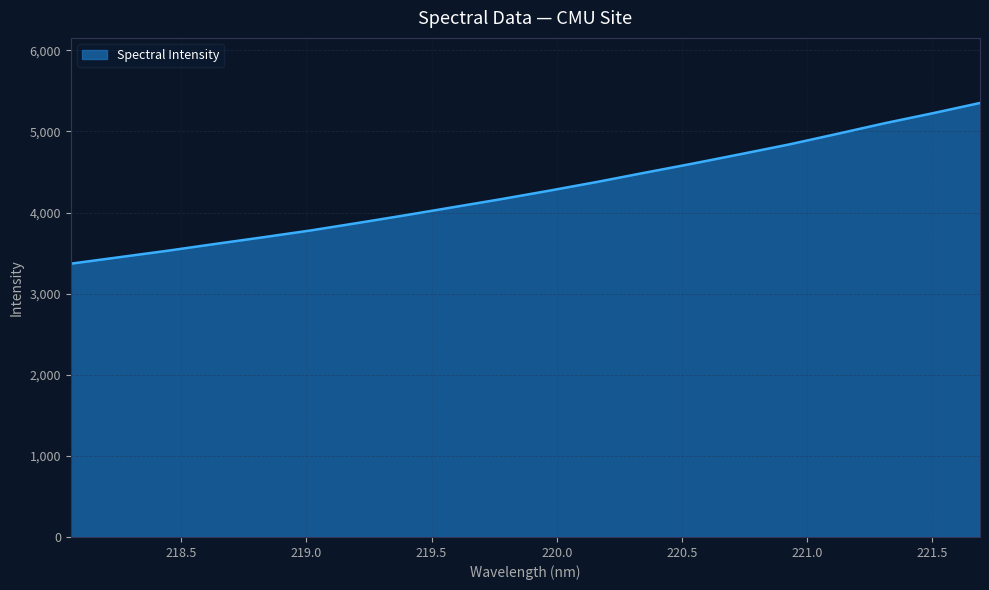

How many categories are shown in the chart?

20